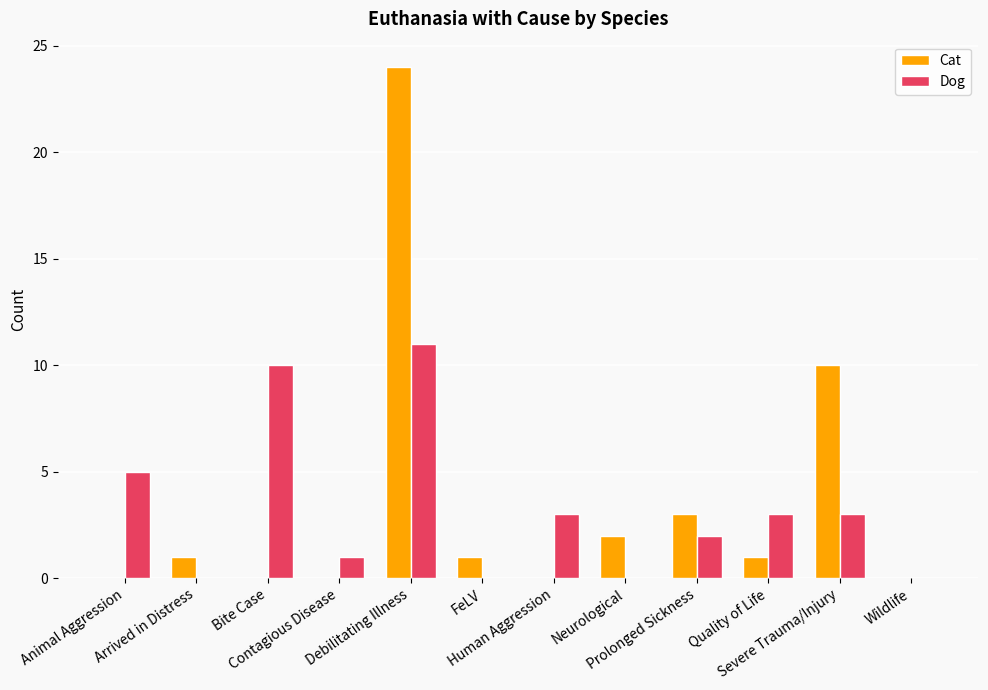

What is the sum of all Cat values?

42